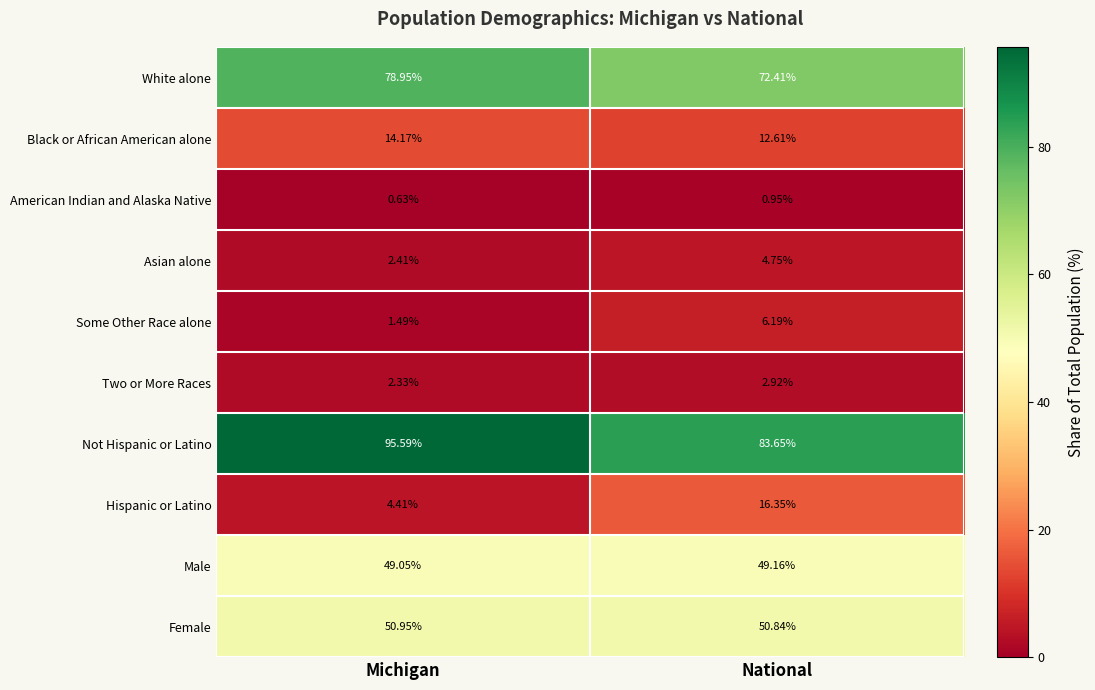

What is the greatest value displayed?

95.6